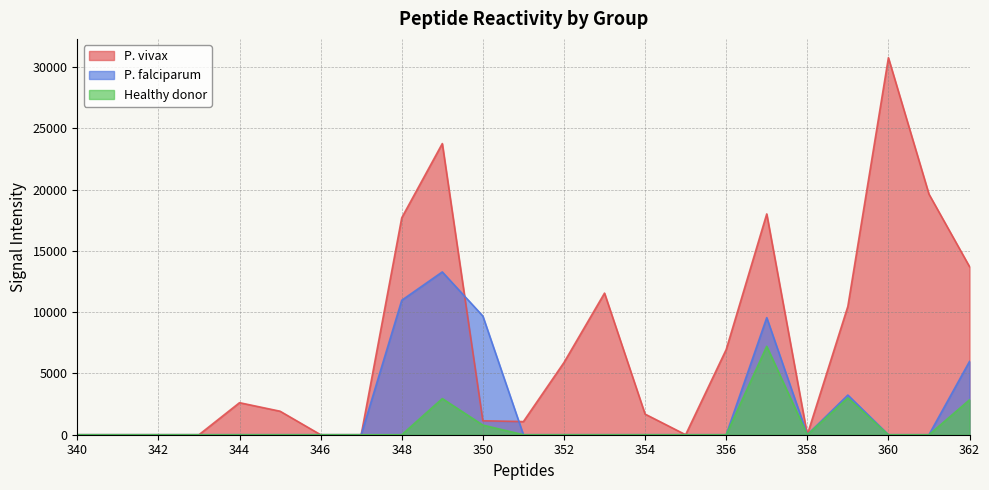

List the series in order of their peak value, highest first.

P. vivax, P. falciparum, Healthy donor